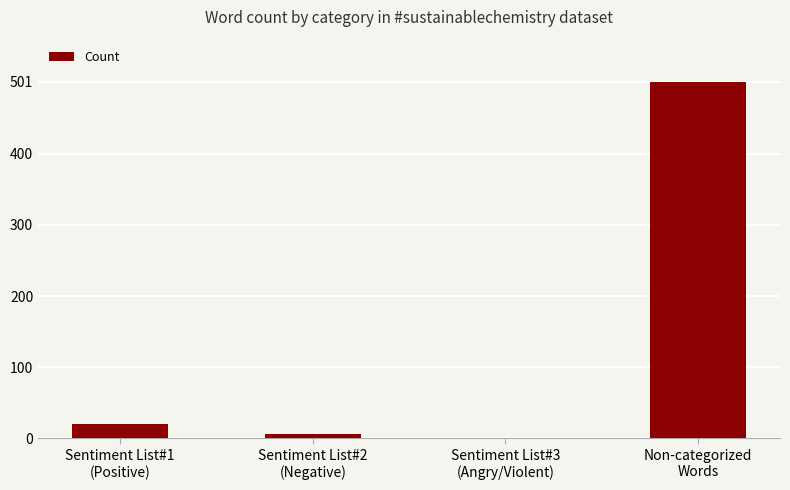

Count the number of data series in this chart.

1